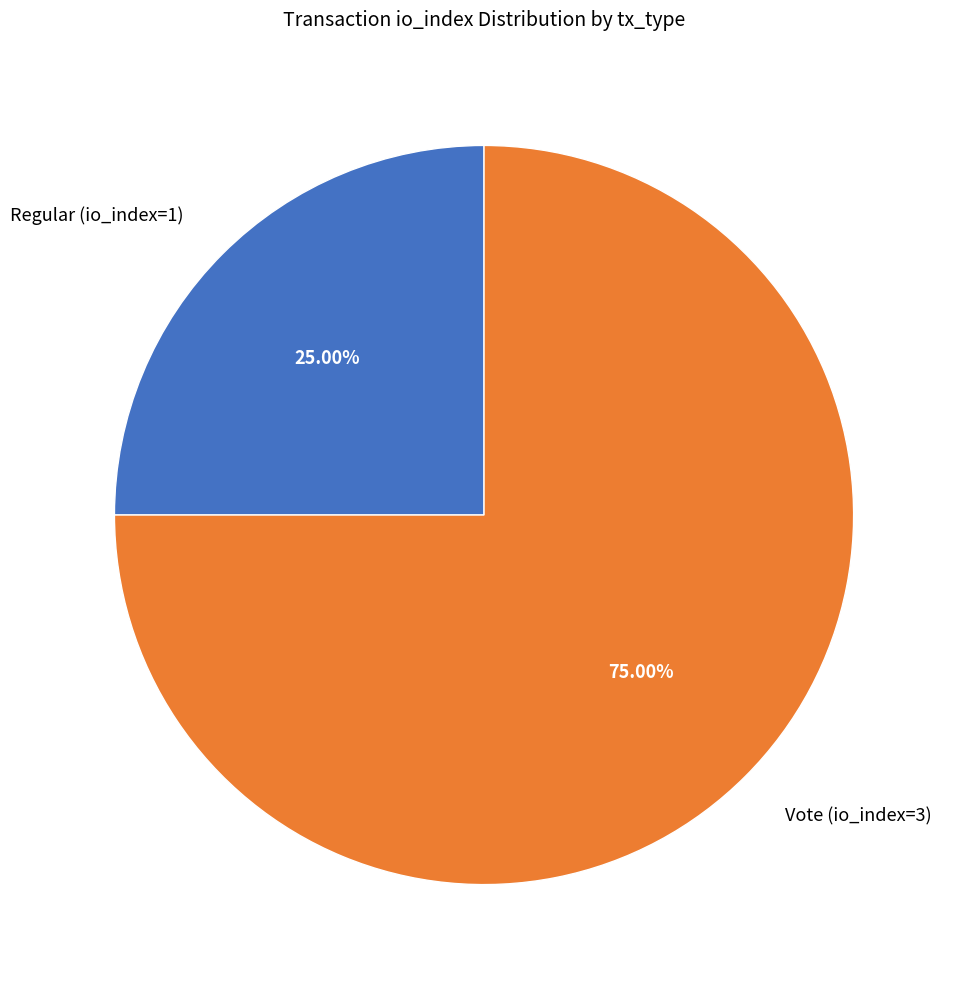

To the nearest percent, what is the combined percentage of Regular (io_index=1) and Vote (io_index=3)?

100%